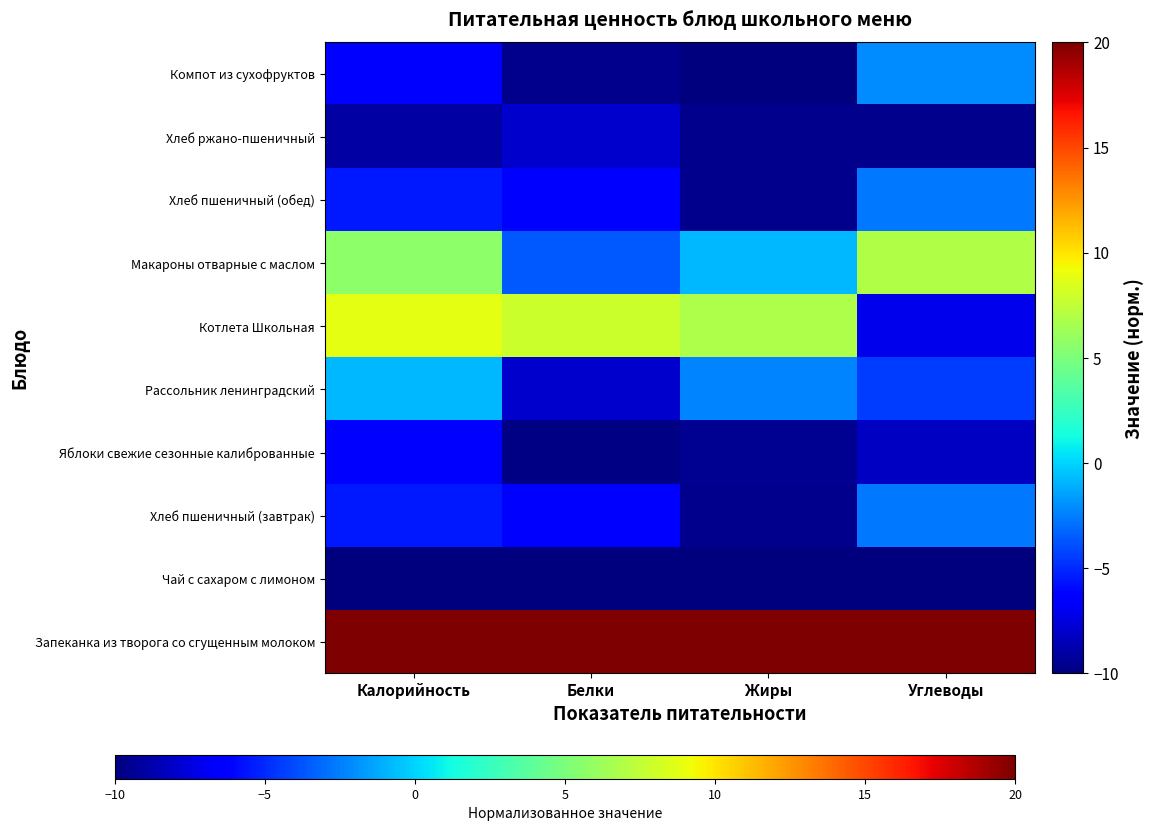

Reading left to right, list all the values displayed in this chart.

Запеканка из творога со сгущенным молоком: Калорийность=20.0	Белки=20.0	Жиры=20.0	Углеводы=20.0
Чай с сахаром с лимоном: Калорийность=-10.0	Белки=-10.0	Жиры=-10.0	Углеводы=-10.0
Хлеб пшеничный (завтрак): Калорийность=-5.5	Белки=-6.6	Жиры=-9.5	Углеводы=-2.6
Яблоки свежие сезонные калиброванные: Калорийность=-6.7	Белки=-9.8	Жиры=-9.4	Углеводы=-8.2
Рассольник ленинградский: Калорийность=-0.8	Белки=-8.0	Жиры=-2.3	Углеводы=-4.4
Котлета Школьная: Калорийность=8.8	Белки=7.8	Жиры=6.8	Углеводы=-7.1
Макароны отварные с маслом: Калорийность=5.6	Белки=-3.6	Жиры=-0.8	Углеводы=6.9
Хлеб пшеничный (обед): Калорийность=-5.5	Белки=-6.6	Жиры=-9.5	Углеводы=-2.6
Хлеб ржано-пшеничный: Калорийность=-9.0	Белки=-8.0	Жиры=-9.6	Углеводы=-9.6
Компот из сухофруктов: Калорийность=-6.3	Белки=-9.6	Жиры=-10.0	Углеводы=-2.0